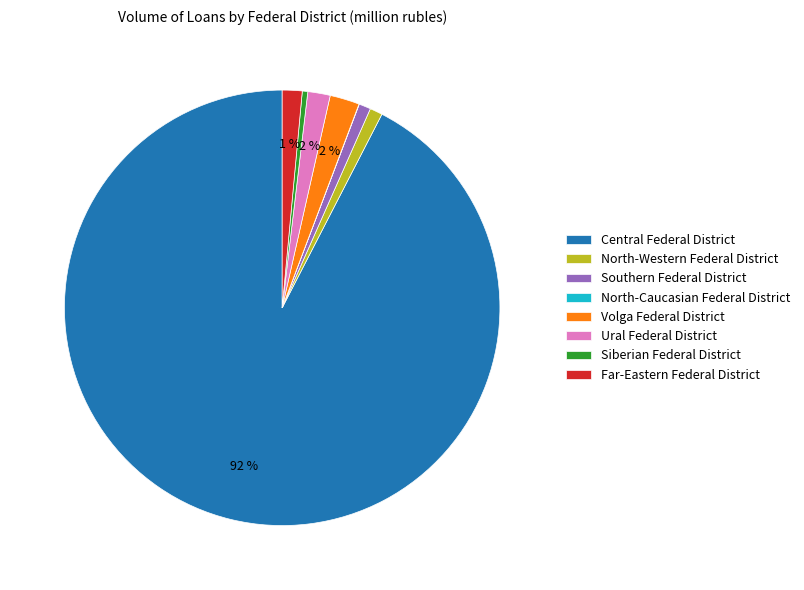

The Ural Federal District slice represents 2% of the pie. True or false?

True